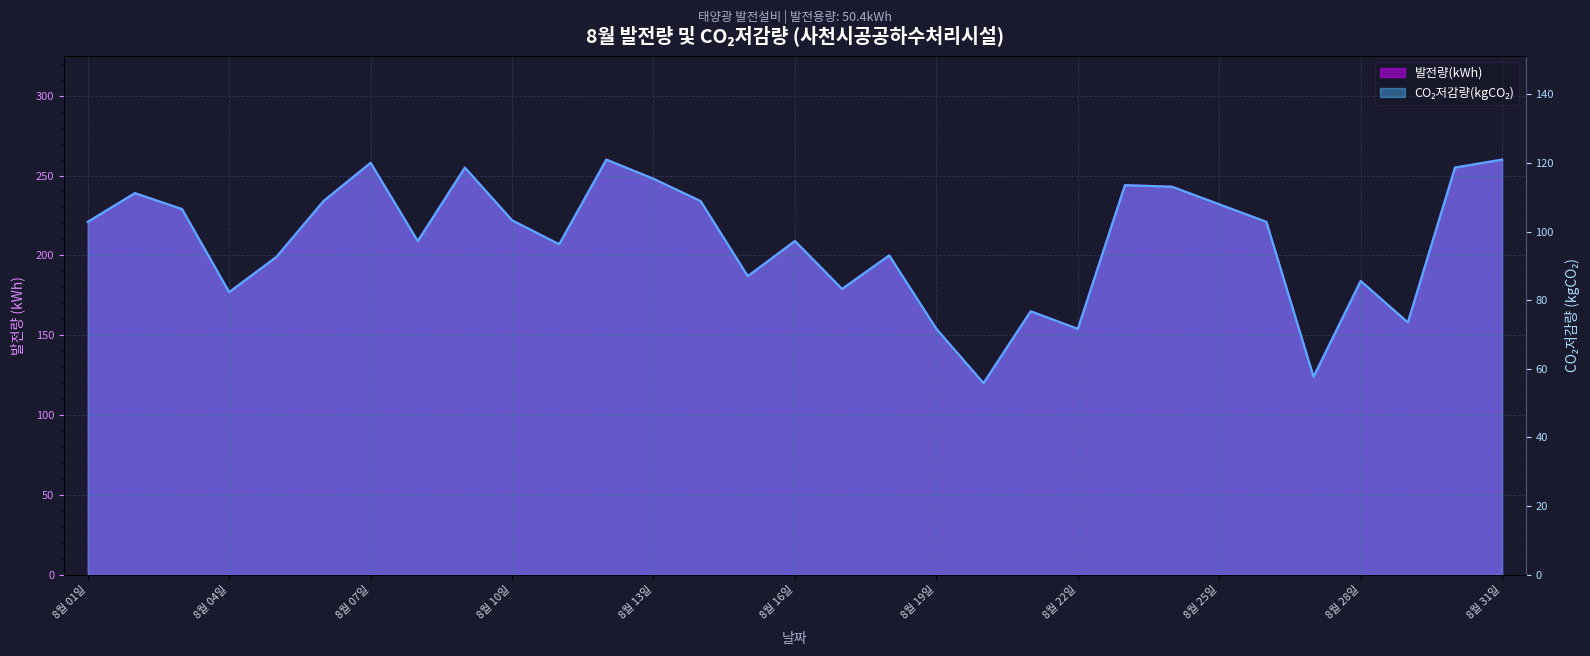

What is the sum of all 발전량(kWh) values?

6481.0